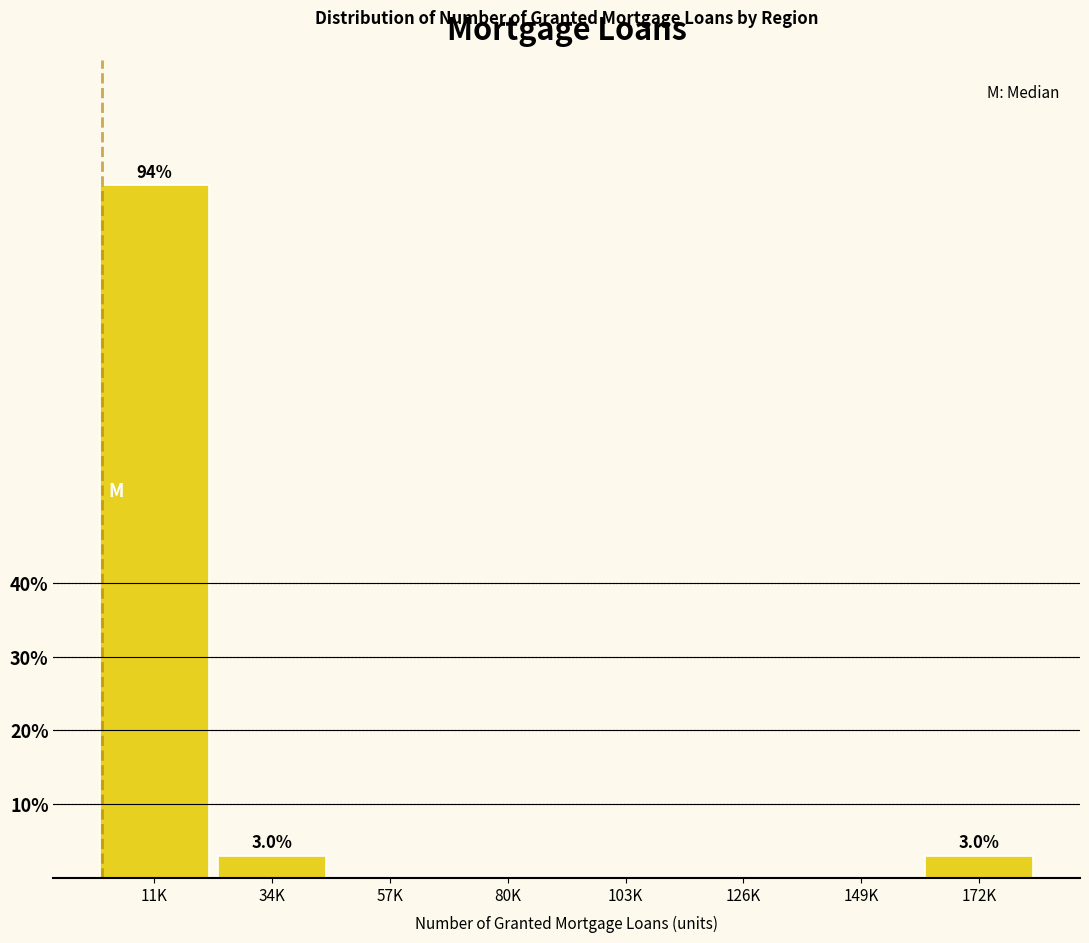

Reading right to left, transcribe all the data shown in this chart.

172K=3.0	149K=0.0	126K=0.0	103K=0.0	80K=0.0	57K=0.0	34K=3.0	11K=93.9